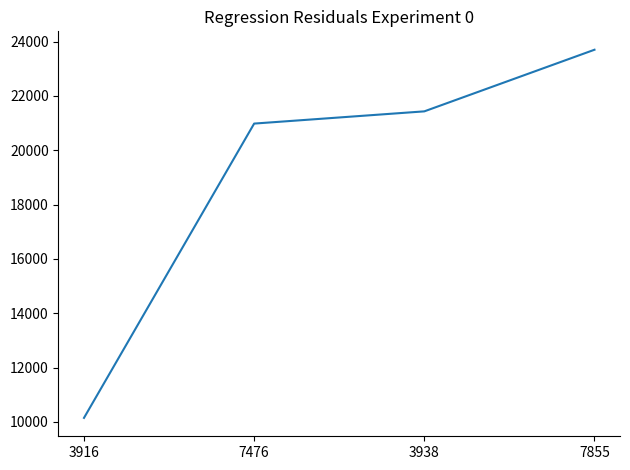

How many lines are shown in the chart?

1